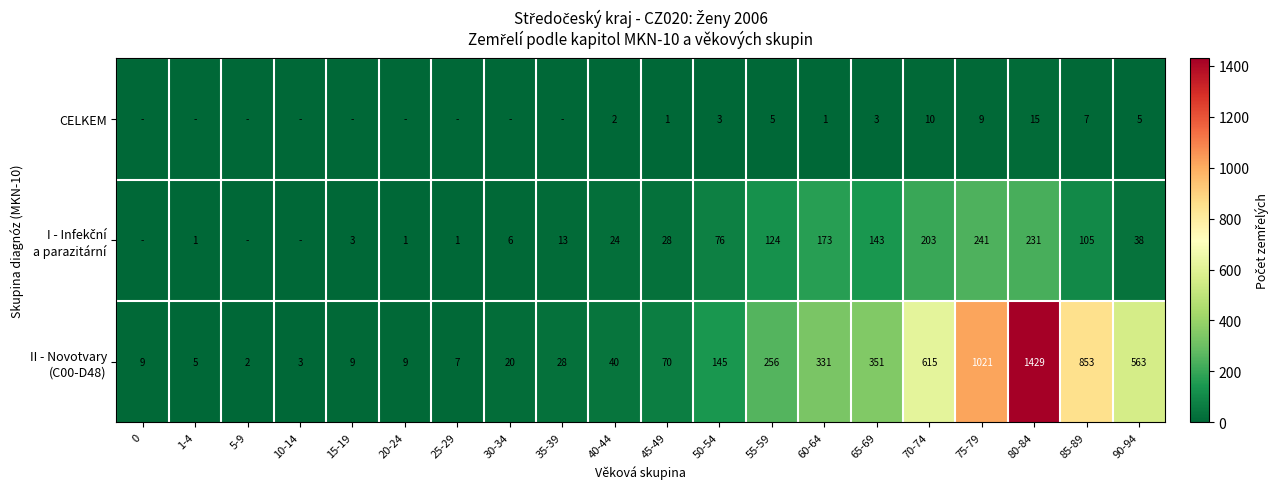

The CELKEM series shows 8 at 55-59. True or false?

False